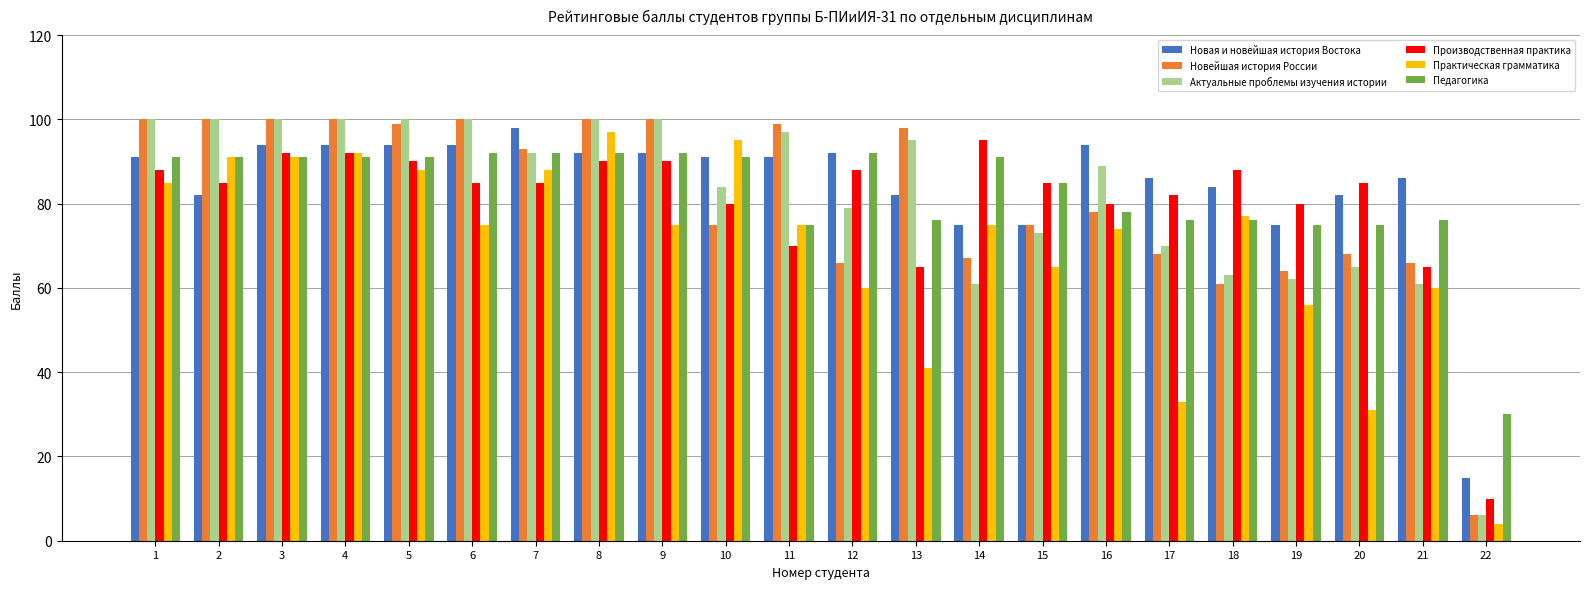

At how many categories does at least one series exceed 19?

22